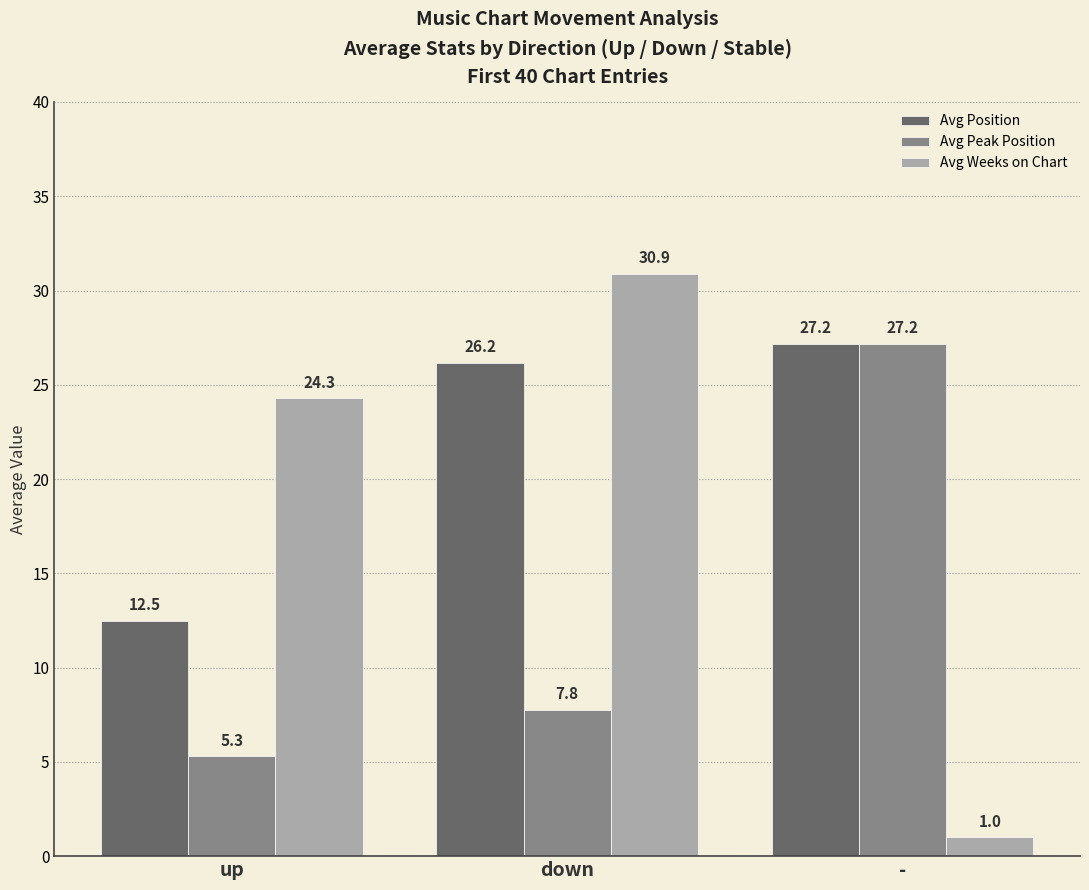

What is the label of the 2nd bar from the right?

down